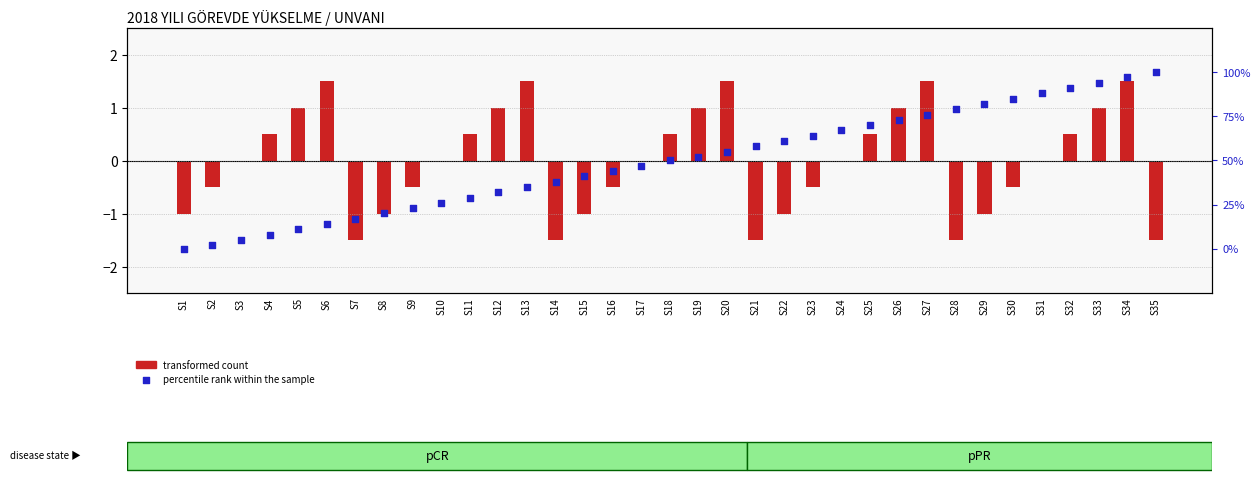

Is the value of percentile rank within the sample at S18 greater than the value of transformed count at S5?

Yes